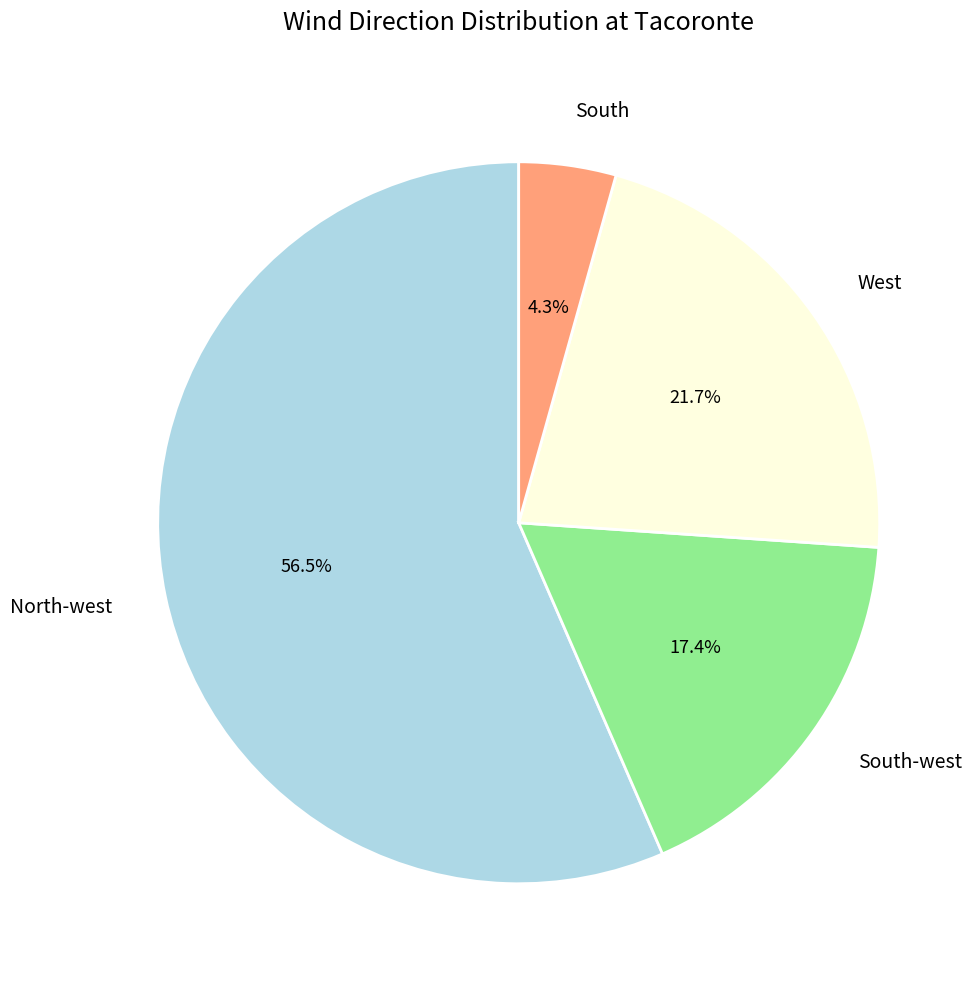

To the nearest percent, what is the average slice percentage?

25%